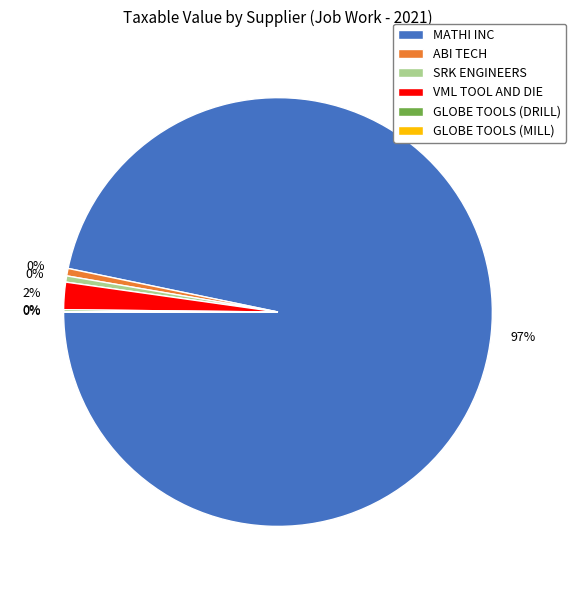

How much of the chart is everything except MATHI INC?

3.3%